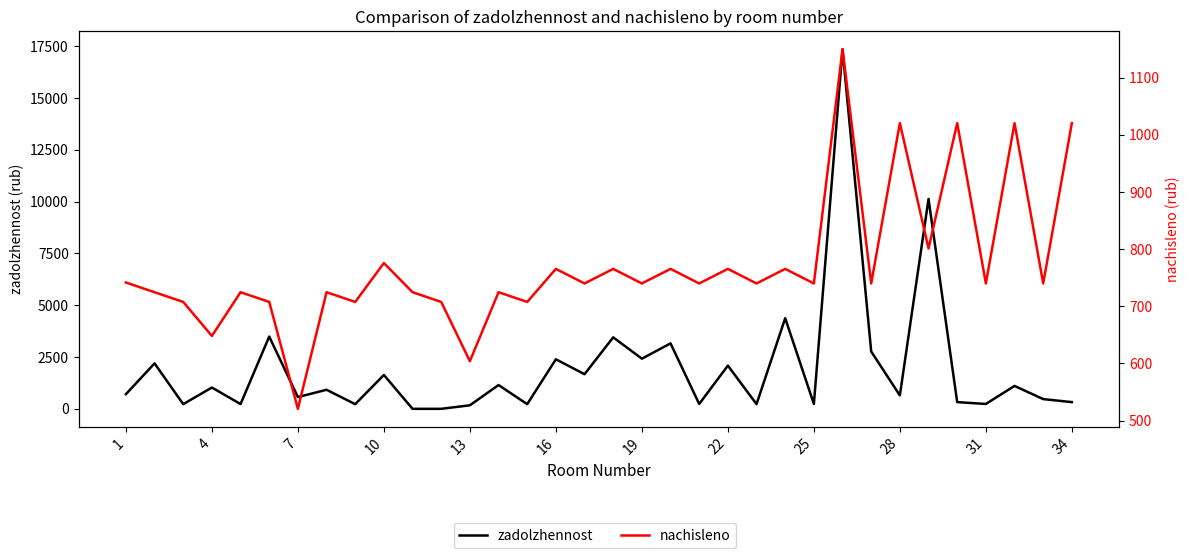

True or false: zadolzhennost and nachisleno cross at least once.

True